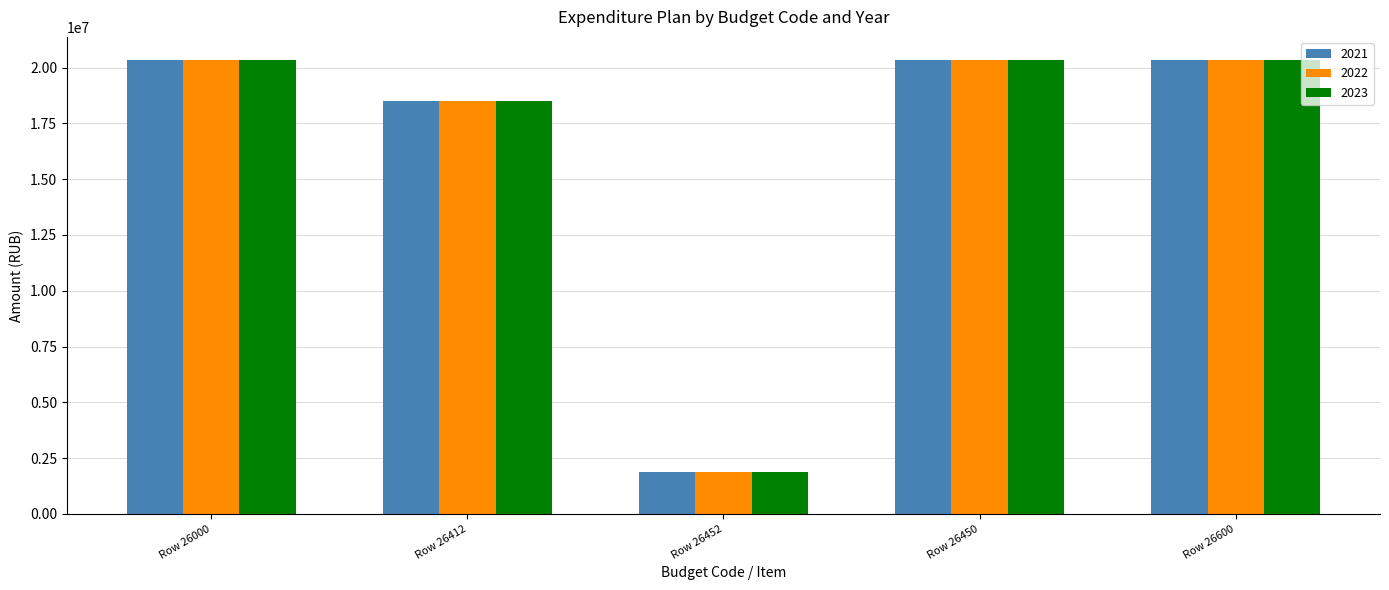

What is the greatest value displayed?

20360141